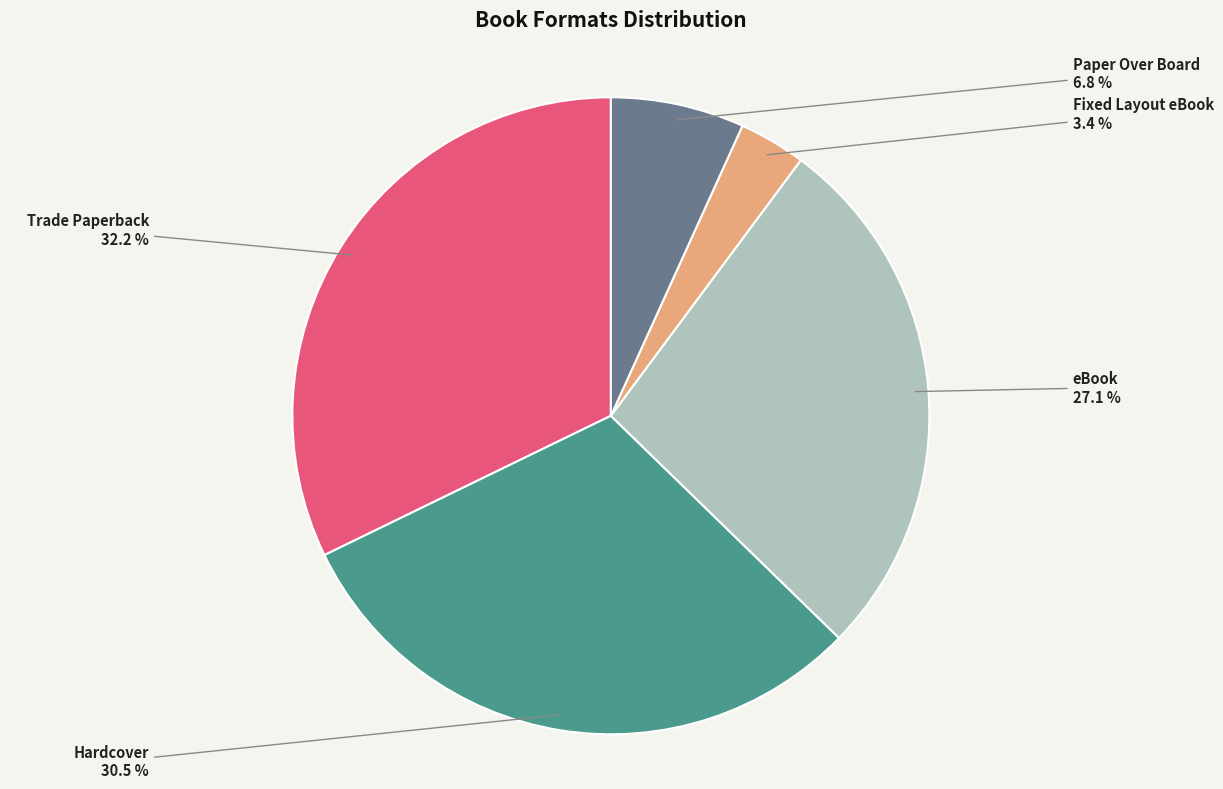

The eBook slice represents 17% of the pie. True or false?

False